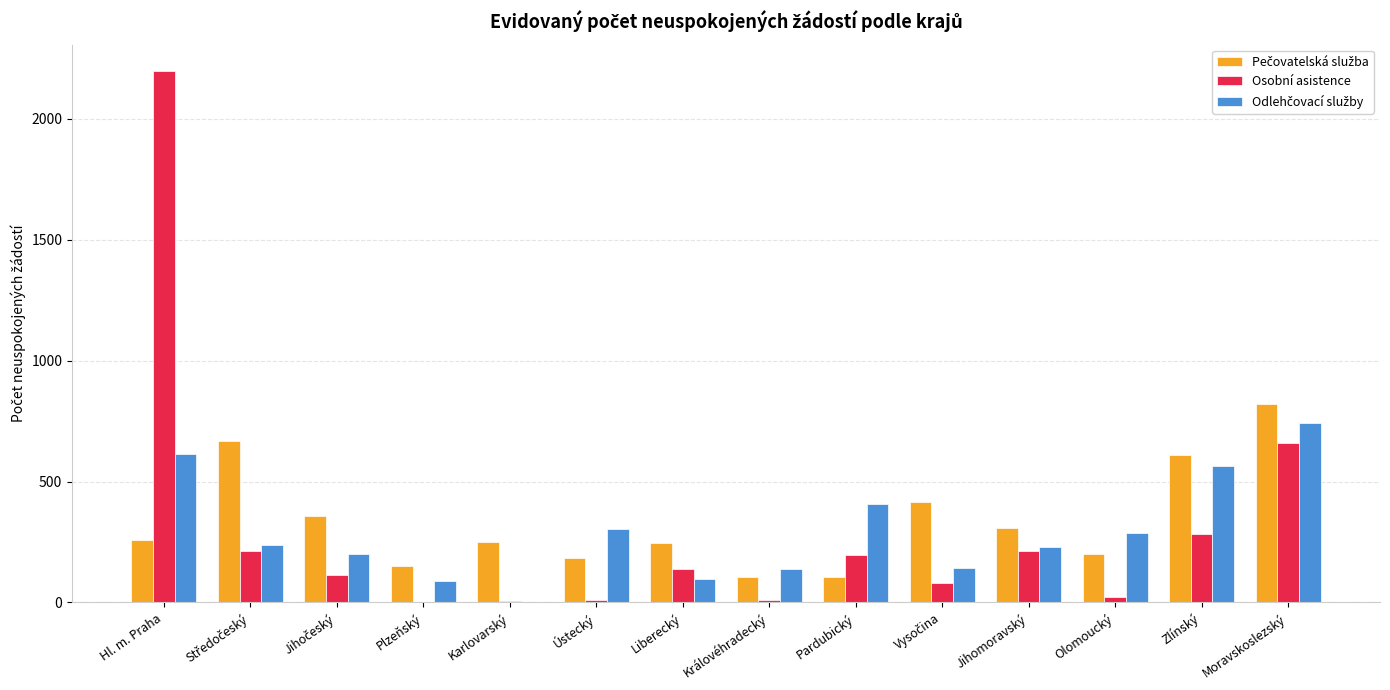

The value of Osobní asistence at Pardubický is 50. True or false?

False